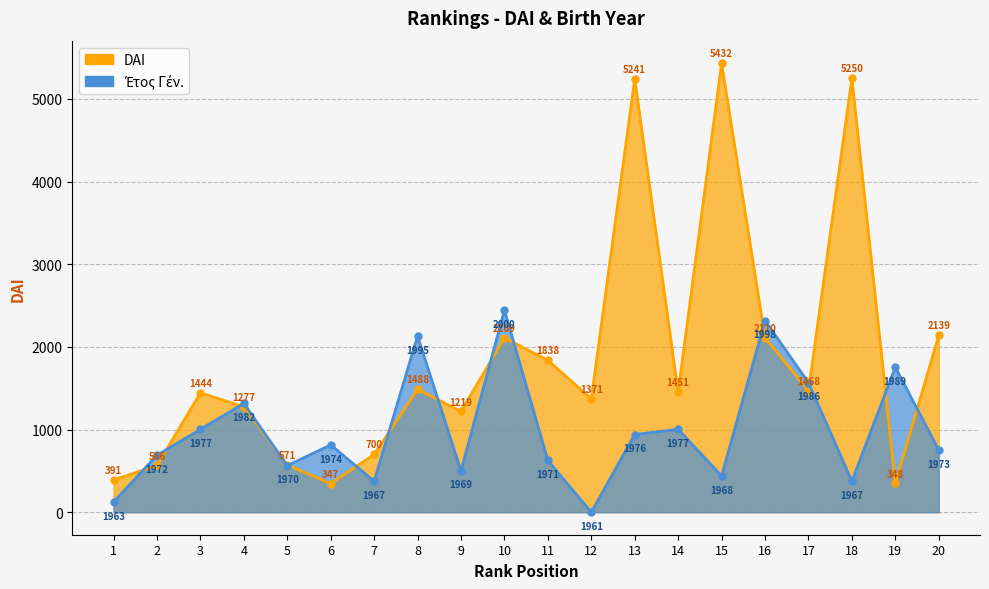

What is the difference between the maximum and minimum values in the Etos Gen series?

2444.4